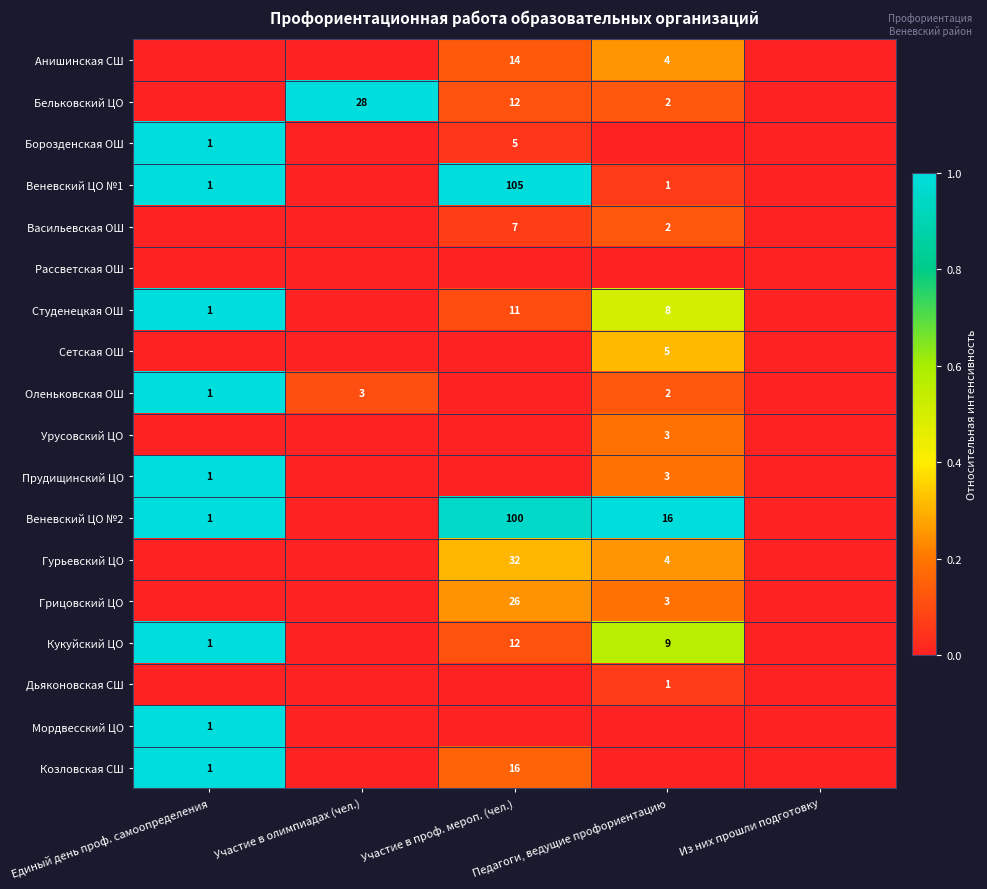

The value of Бельковский ЦО at Участие в проф. мероп. (чел.) is 16. True or false?

False